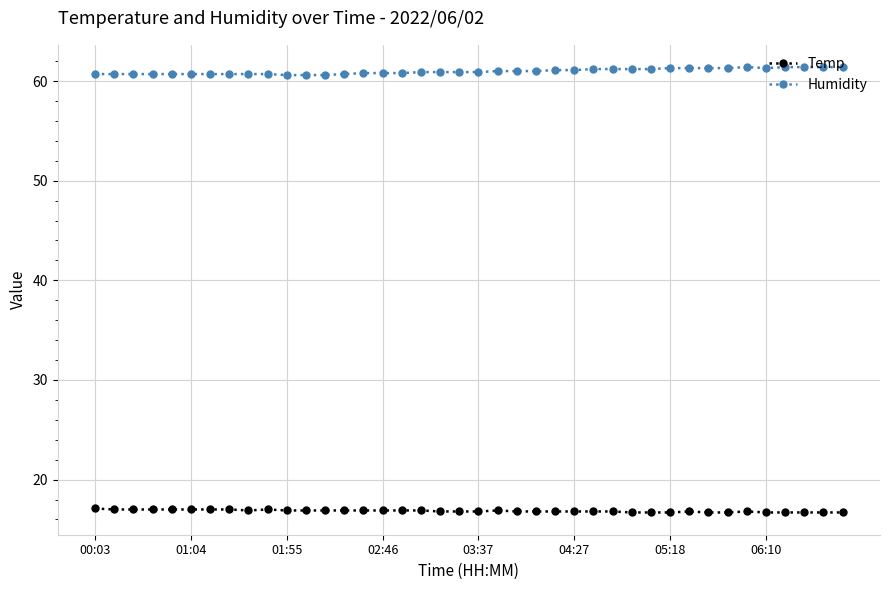

Rank the series by their average value, from highest to lowest.

Humidity, Temp